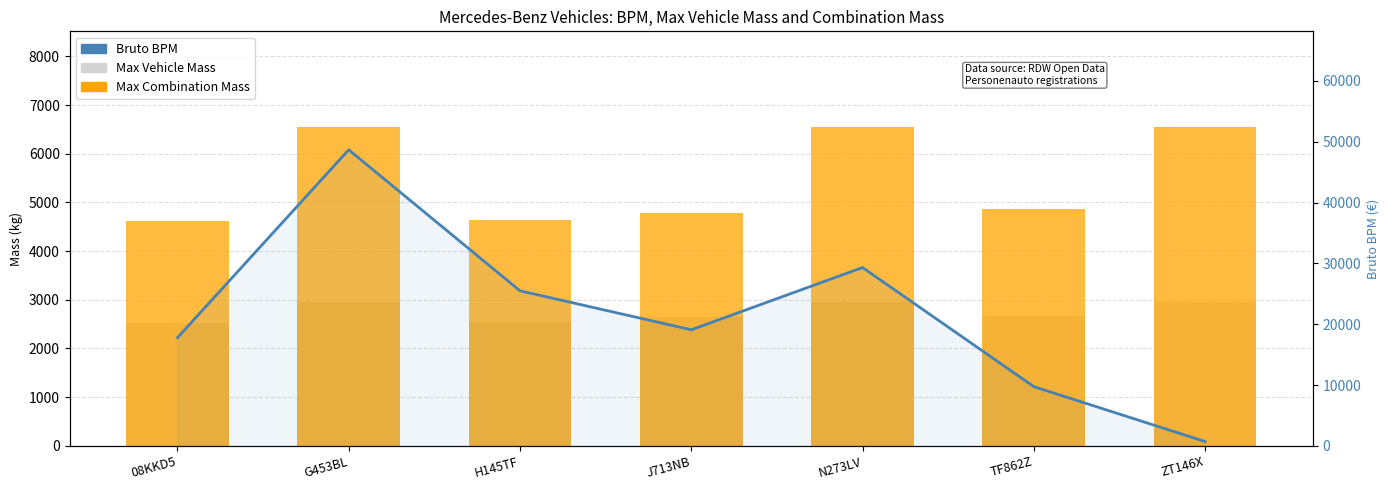

Reading left to right, extract all data points from this chart.

Max Vehicle Mass: 2520	2950	2535	2655	2950	2670	2950
Max Combination Mass: 4620	6550	4635	4780	6550	4870	6550
Bruto BPM: 17782	48684	25495	19086	29322	9741	710